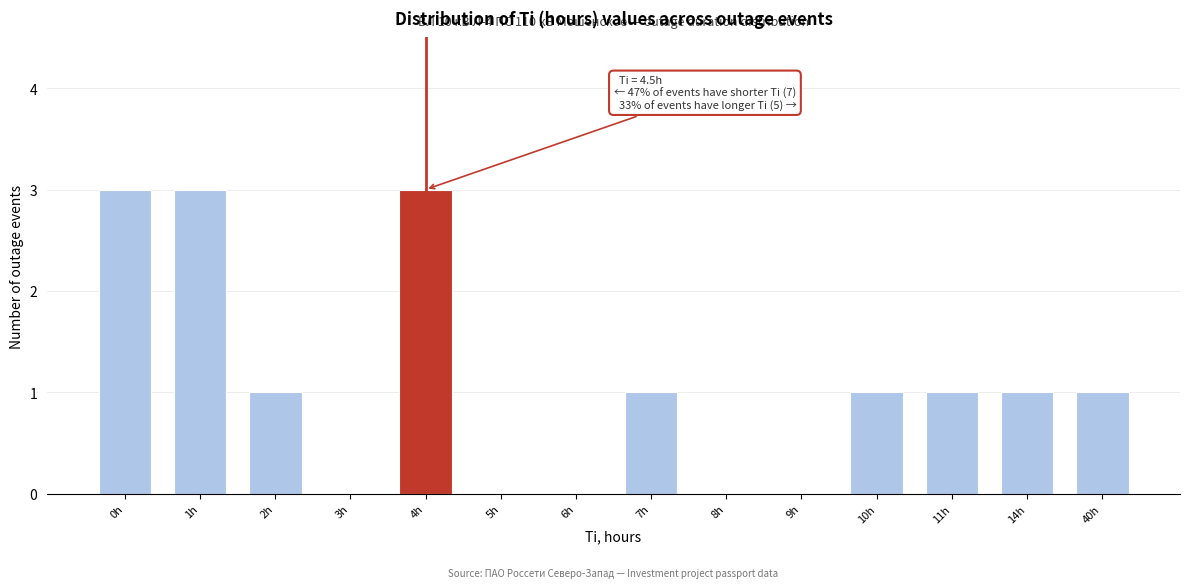

Reading left to right, what are all the values shown in this chart?

0h=3	1h=3	2h=1	3h=0	4h=3	5h=0	6h=0	7h=1	8h=0	9h=0	10h=1	11h=1	14h=1	40h=1